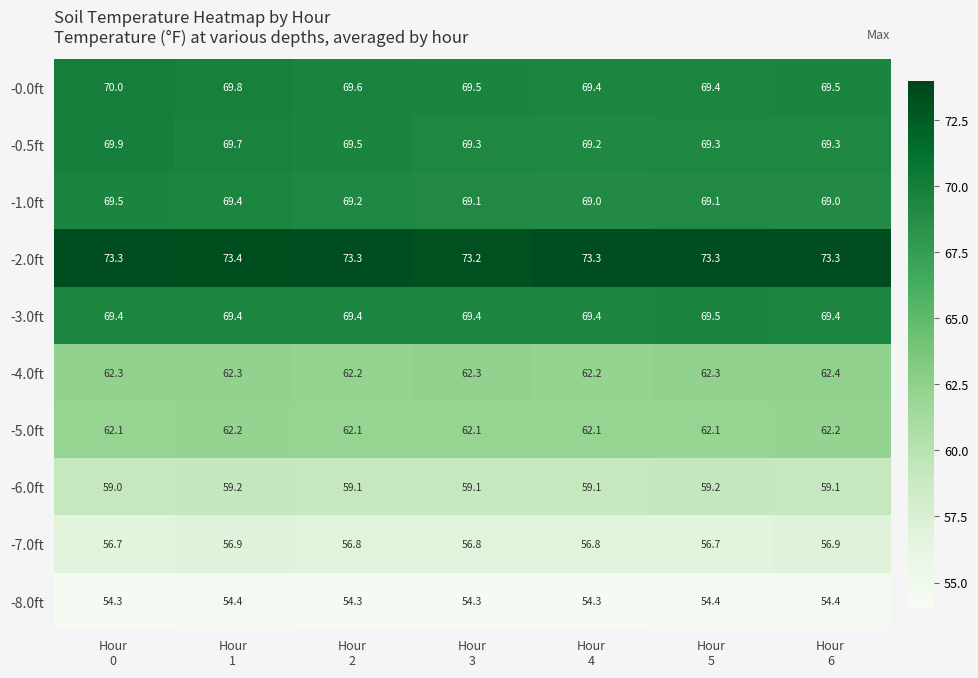

Count the -0.5ft values in the range 69 to 70.

7